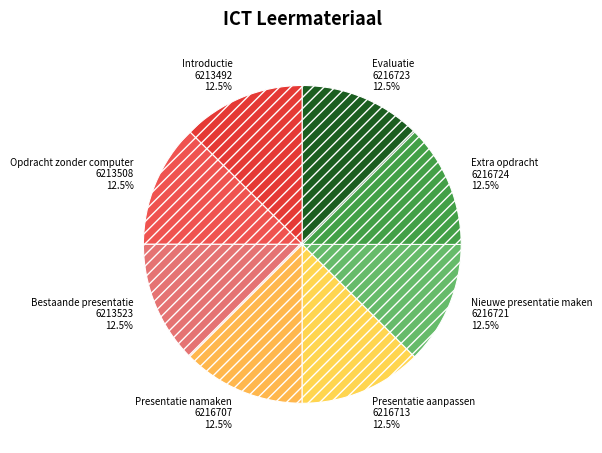

Is the sum of Nieuwe presentatie maken and Extra opdracht greater than half?

No